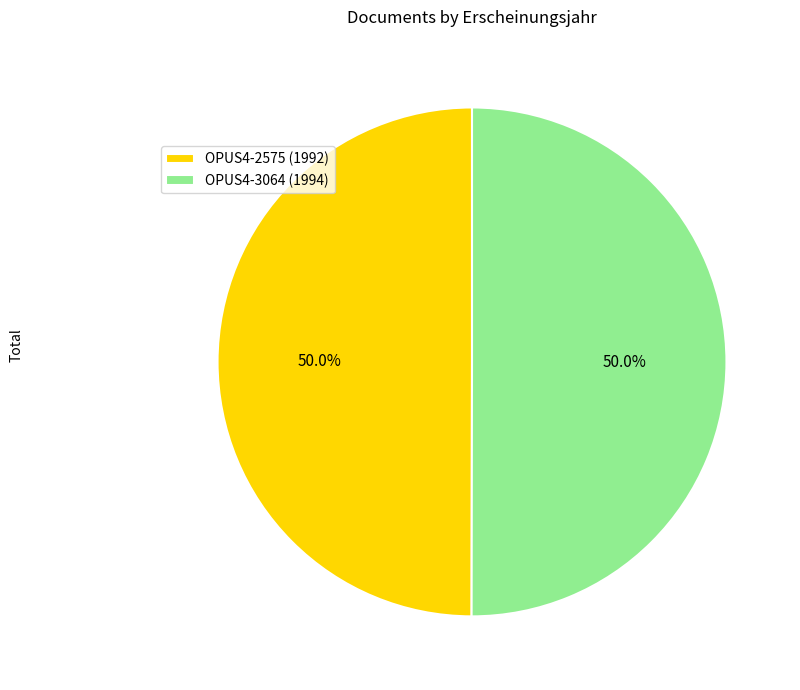

Do OPUS4-3064 (1994) and OPUS4-2575 (1992) together represent more than half of the pie?

Yes